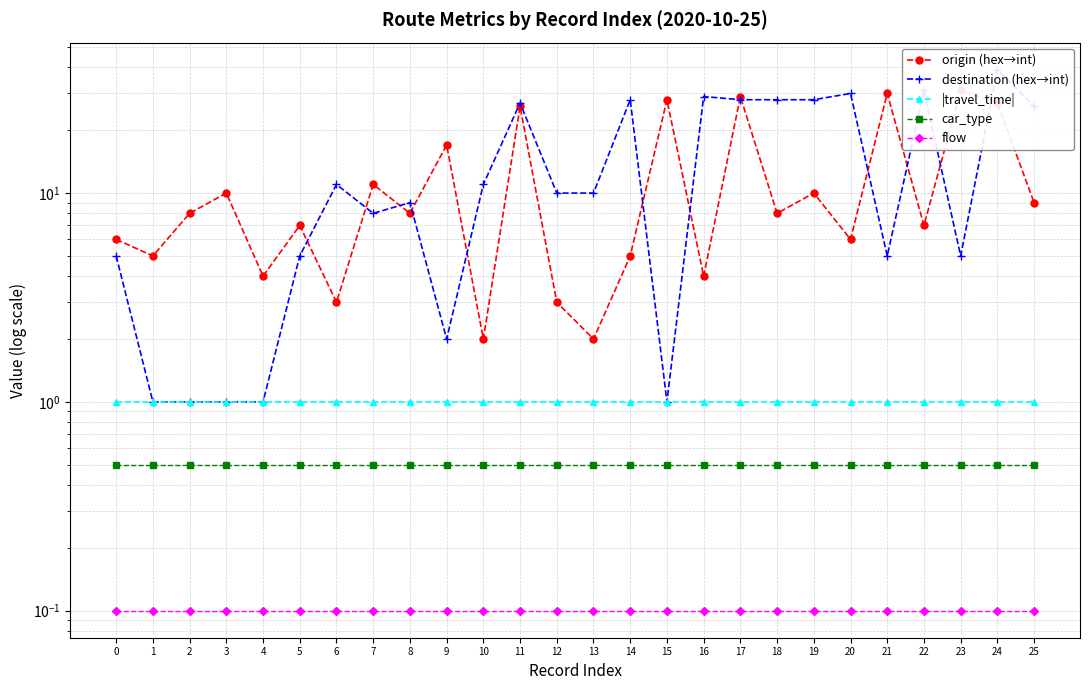

The value of car_type at 5 is 0.7. True or false?

False